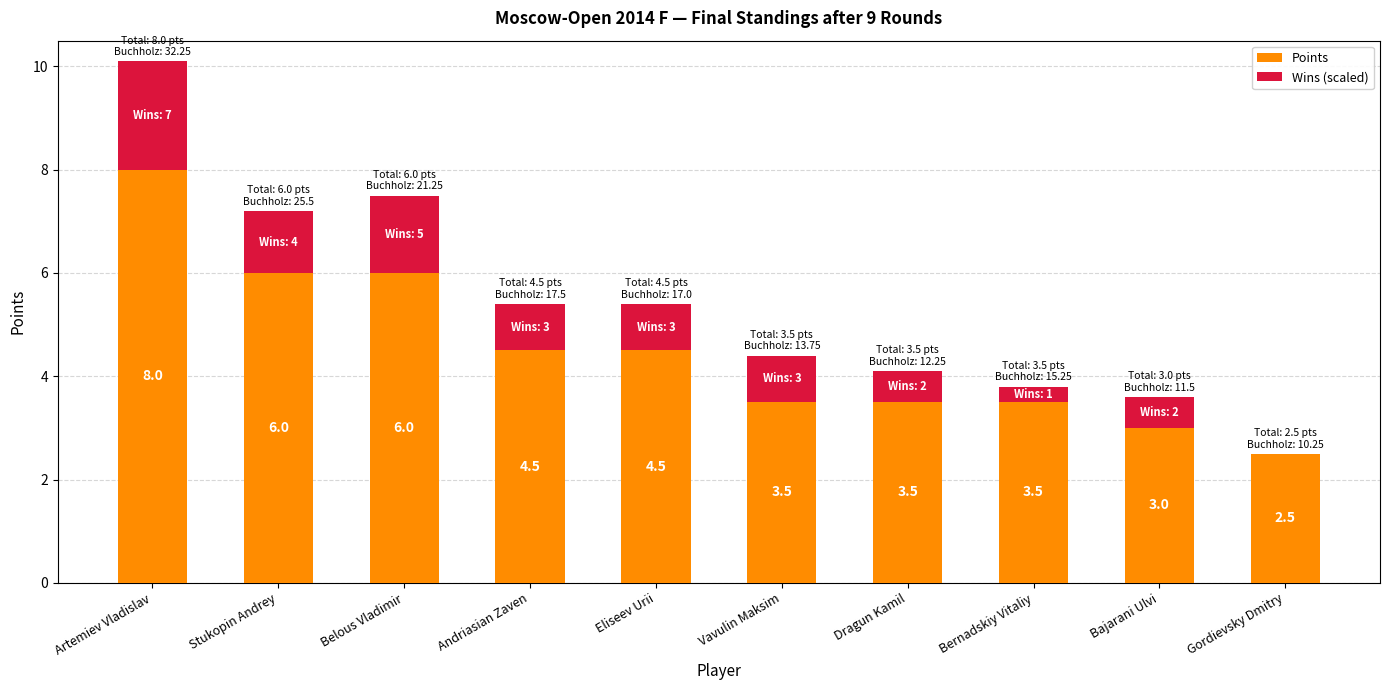

What is the total value across all series at Eliseev Urii?

5.4